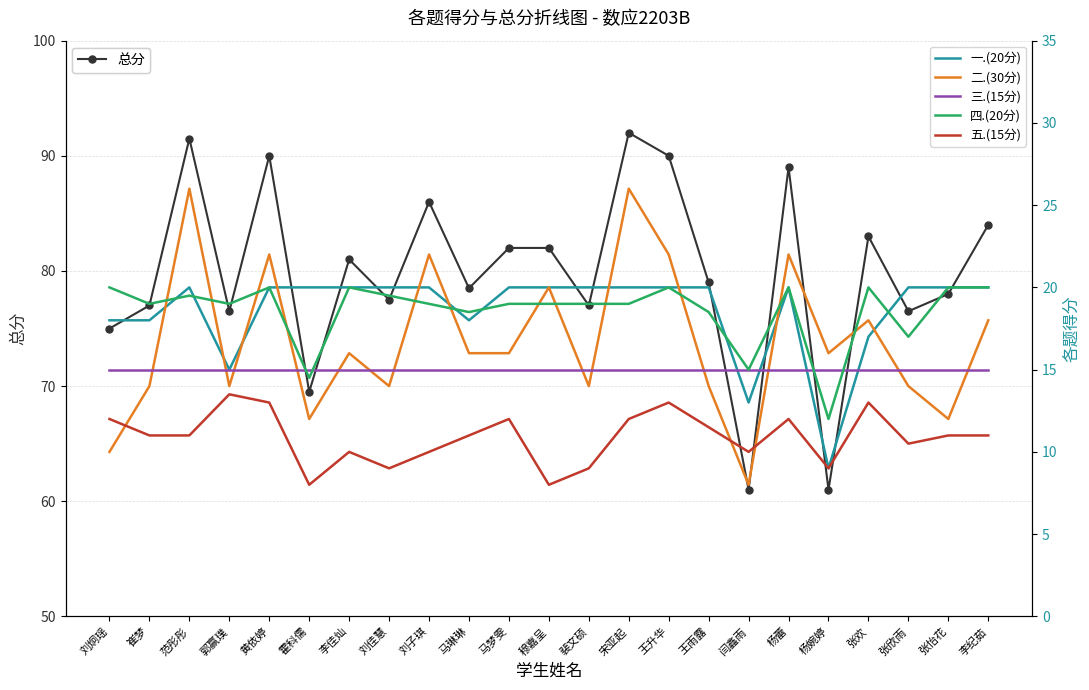

What is the total value across all series at 杨婉婷?

122.0